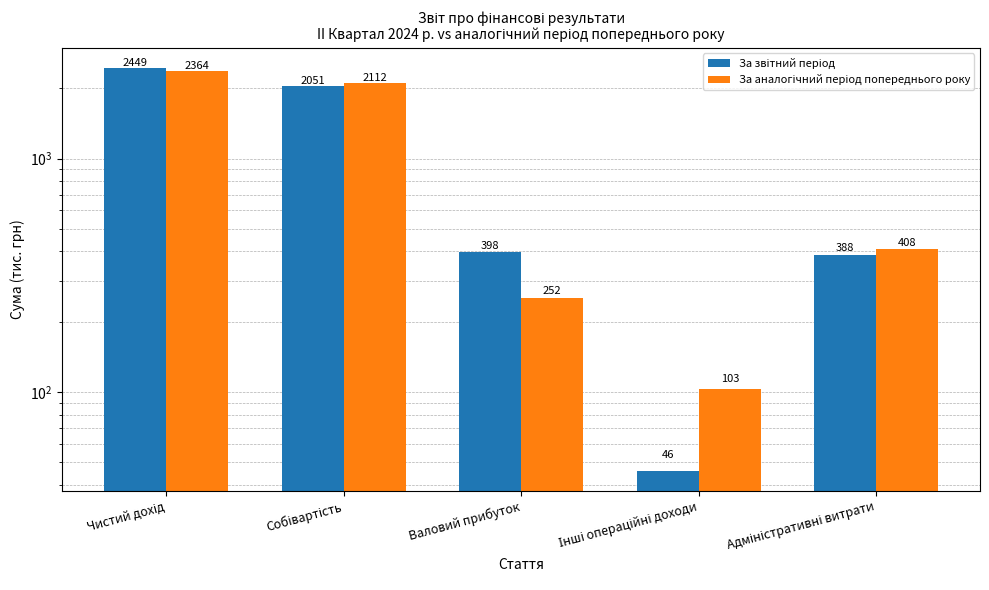

Rank the series by their maximum value, from lowest to highest.

За аналогічний період попереднього року, За звітний період